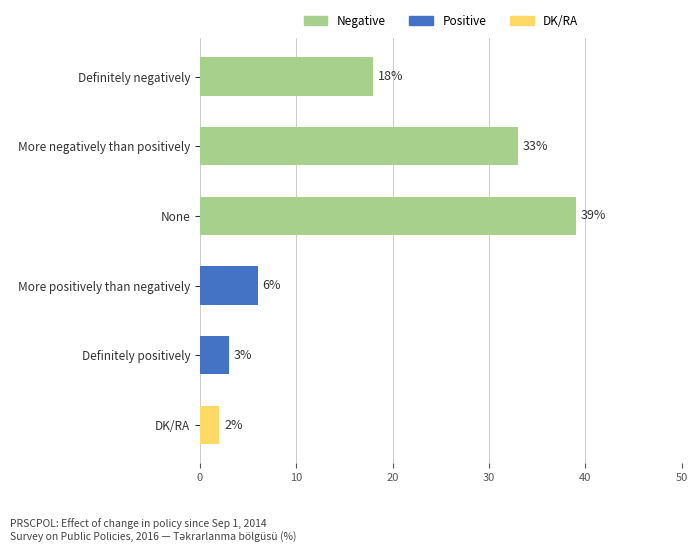

Are the bars grouped side by side (vs. stacked)?

No